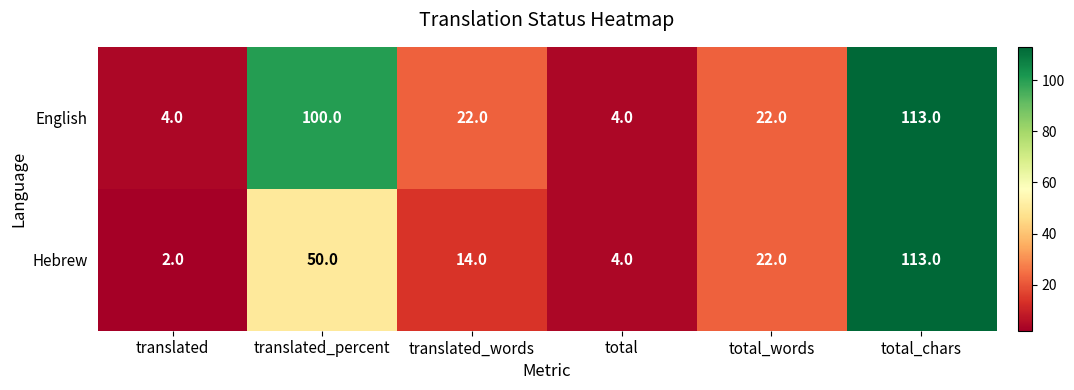

What is the average value of the English series?

44